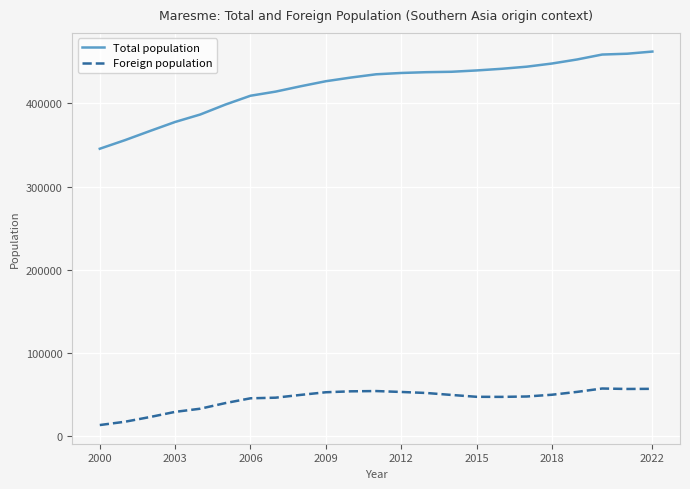

Count the number of data series in this chart.

2